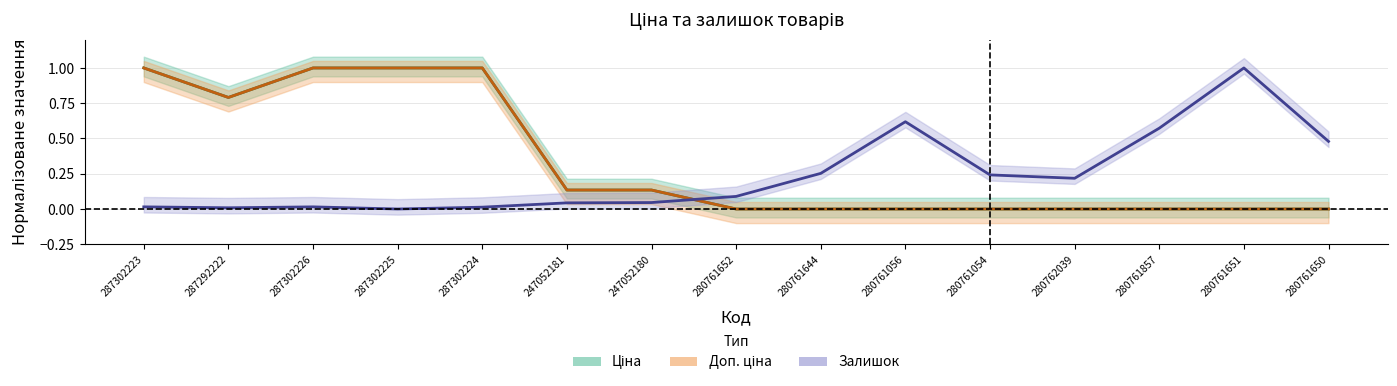

Reading left to right, extract all data points from this chart.

Ціна: 287302223=1.0	287292222=0.8	287302226=1.0	287302225=1.0	287302224=1.0	247052181=0.1	247052180=0.1	280761652=0.0	280761644=0.0	280761056=0.0	280761054=0.0	280762039=0.0	280761857=0.0	280761651=0.0	280761650=0.0
Доп. ціна: 287302223=1.0	287292222=0.8	287302226=1.0	287302225=1.0	287302224=1.0	247052181=0.1	247052180=0.1	280761652=0.0	280761644=0.0	280761056=0.0	280761054=0.0	280762039=0.0	280761857=0.0	280761651=0.0	280761650=0.0
Залишок: 287302223=0.0	287292222=0.0	287302226=0.0	287302225=0.0	287302224=0.0	247052181=0.0	247052180=0.0	280761652=0.1	280761644=0.3	280761056=0.6	280761054=0.2	280762039=0.2	280761857=0.6	280761651=1.0	280761650=0.5